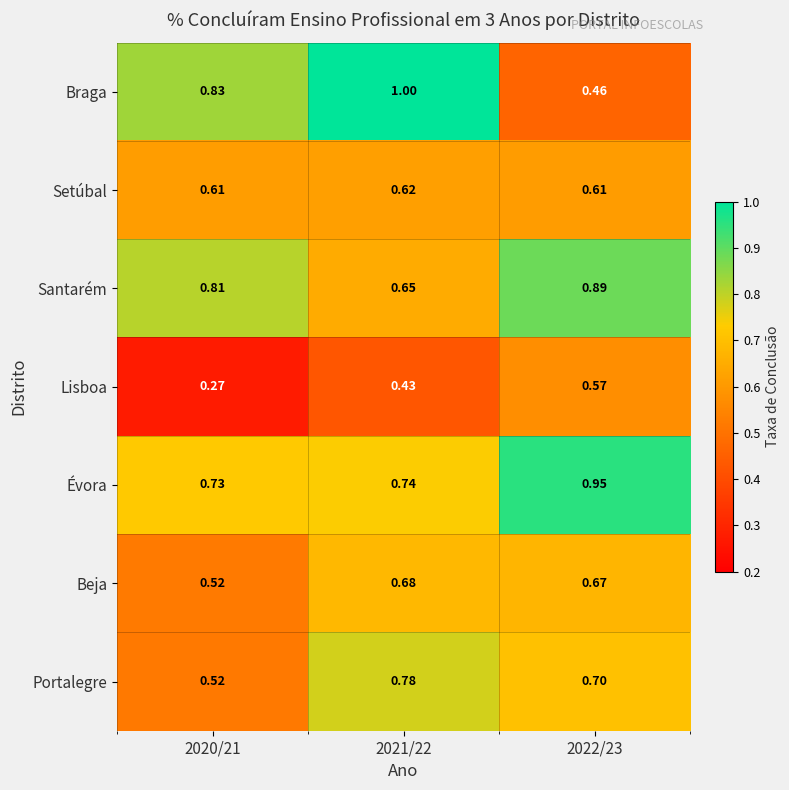

At 2021/22, list the series in order from smallest to largest.

Lisboa, Setúbal, Santarém, Beja, Évora, Portalegre, Braga